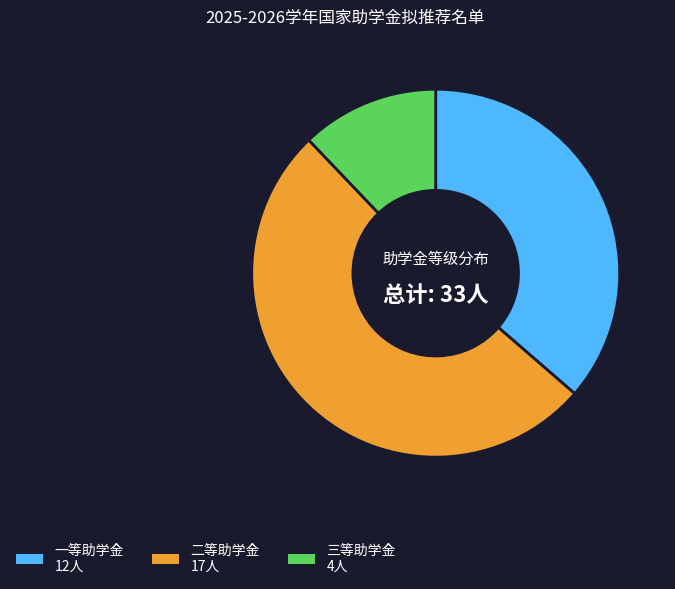

How many segments does this pie chart have?

3